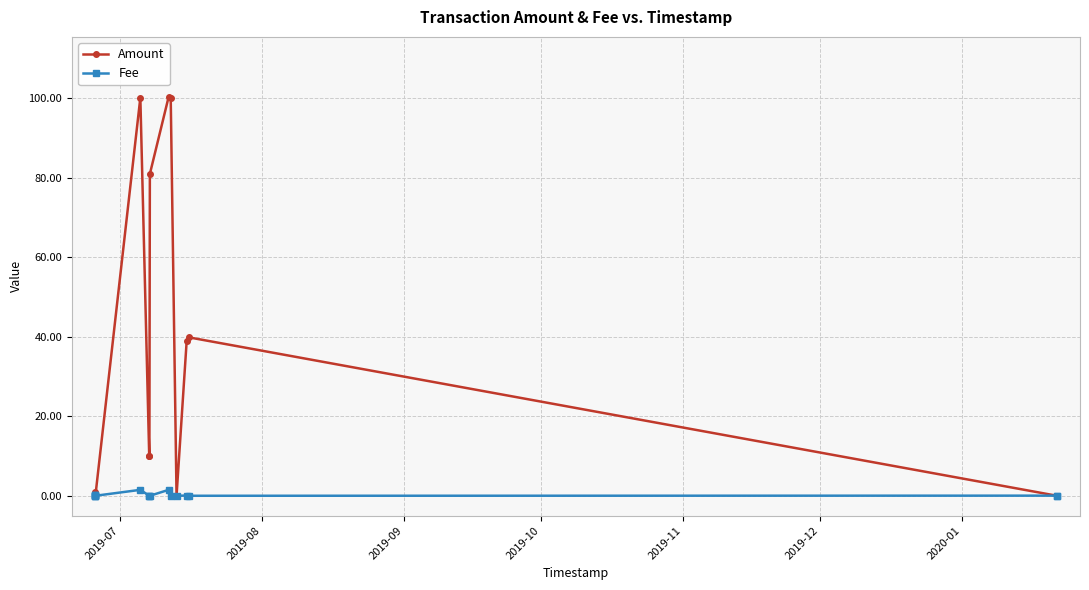

The Fee series shows 0.0 at 11. True or false?

False